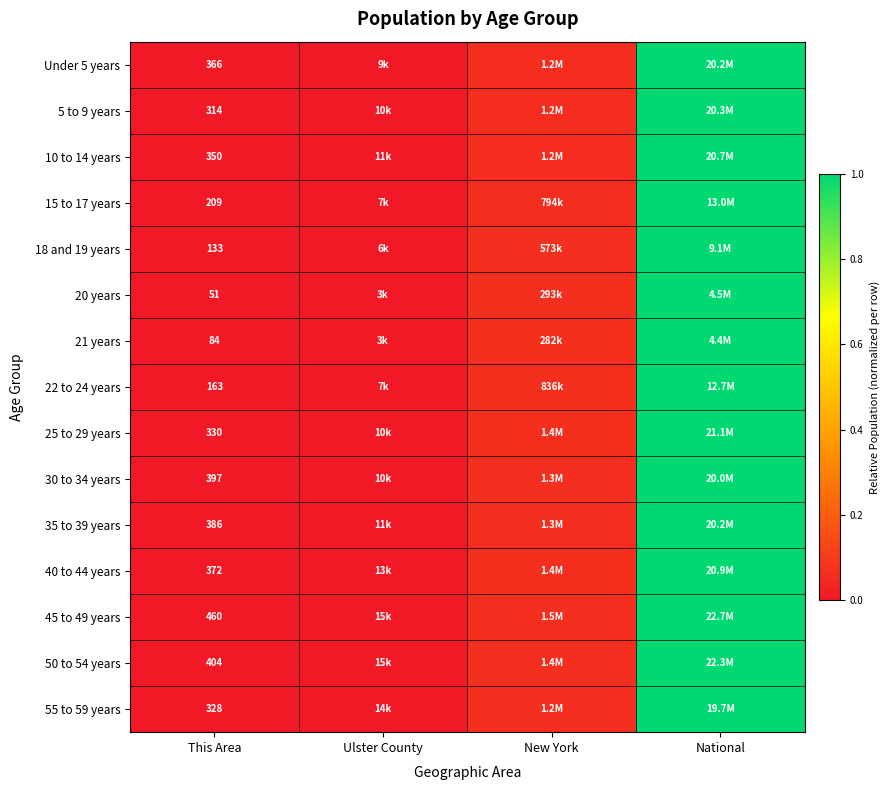

How many categories are shown in the chart?

4